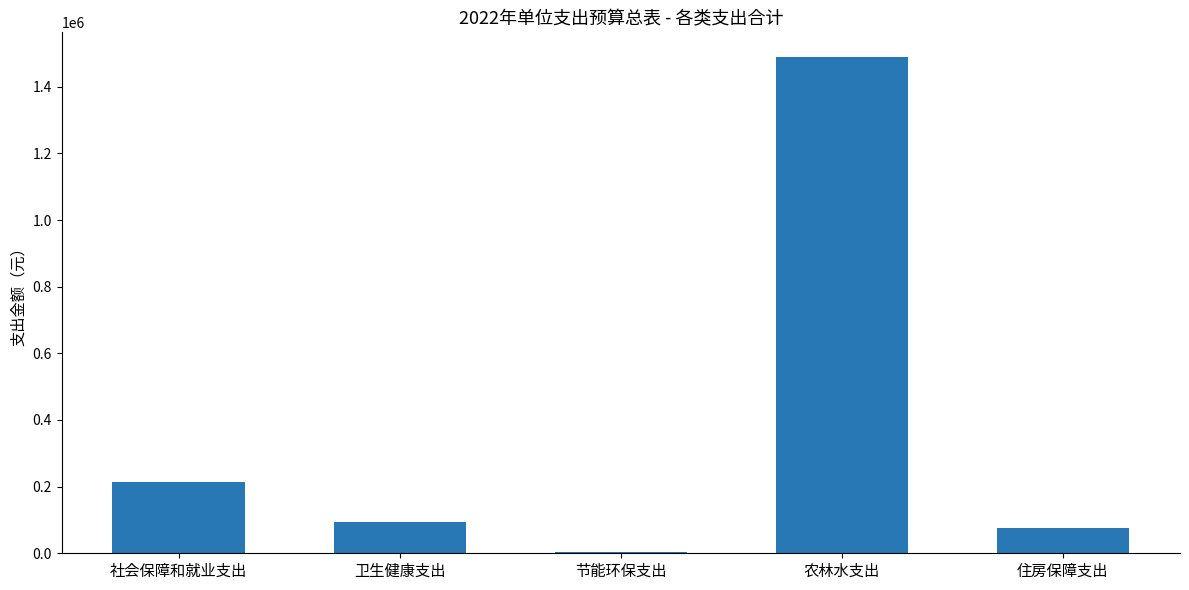

Between 农林水支出 and 卫生健康支出, which is larger?

农林水支出